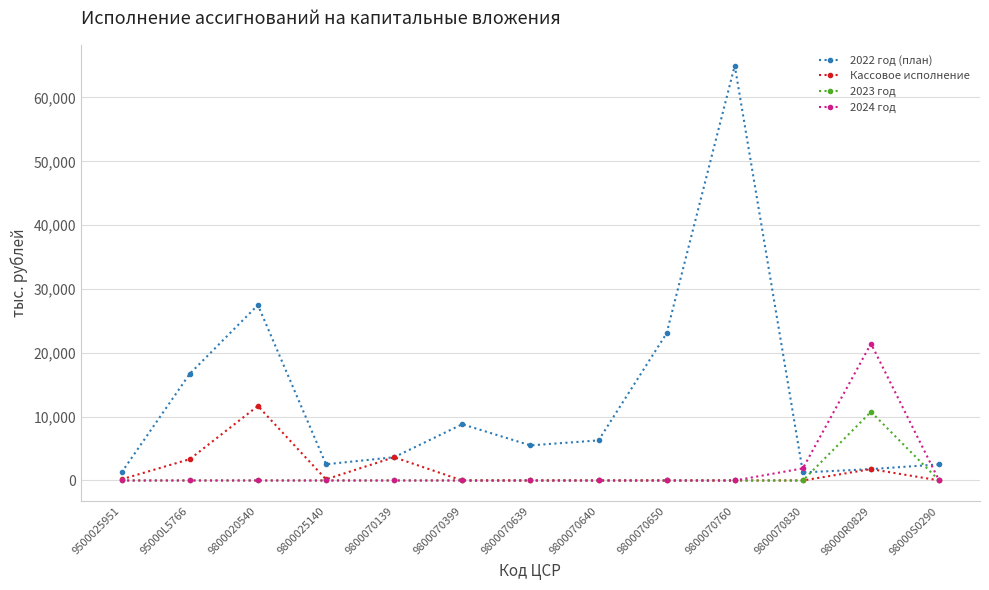

True or false: 2022 год (план) has a value of 1271.2 at 9500025951.

True